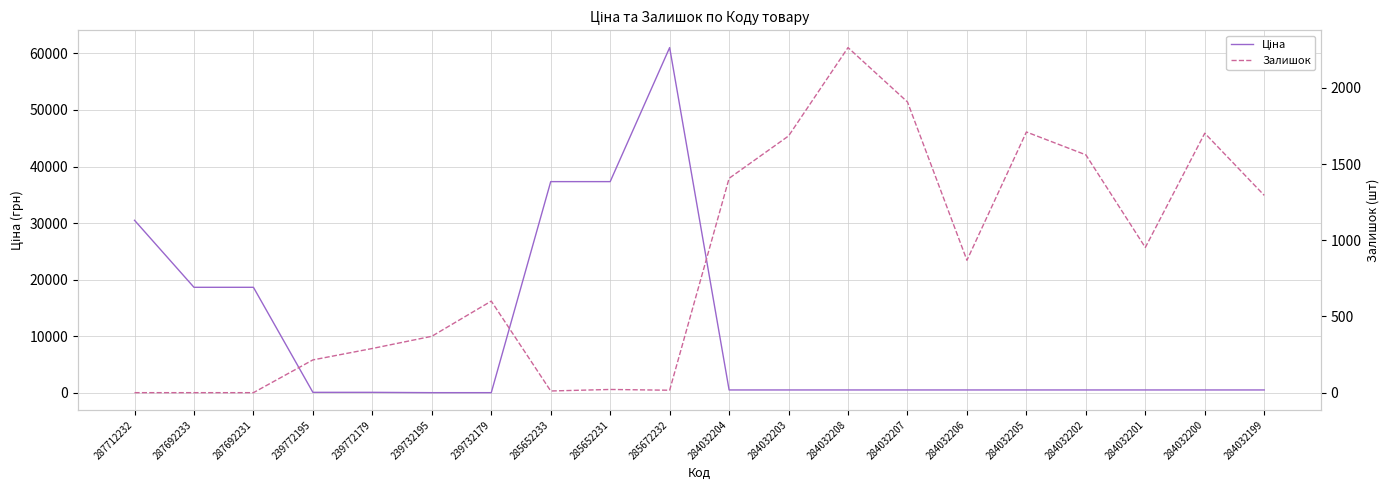

The value of Ціна at 239732195 is 56.7. True or false?

True